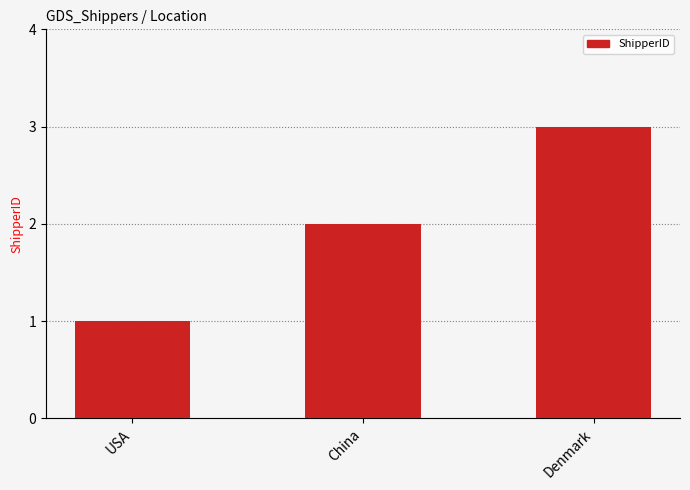

True or false: the data shows 1 at USA.

True